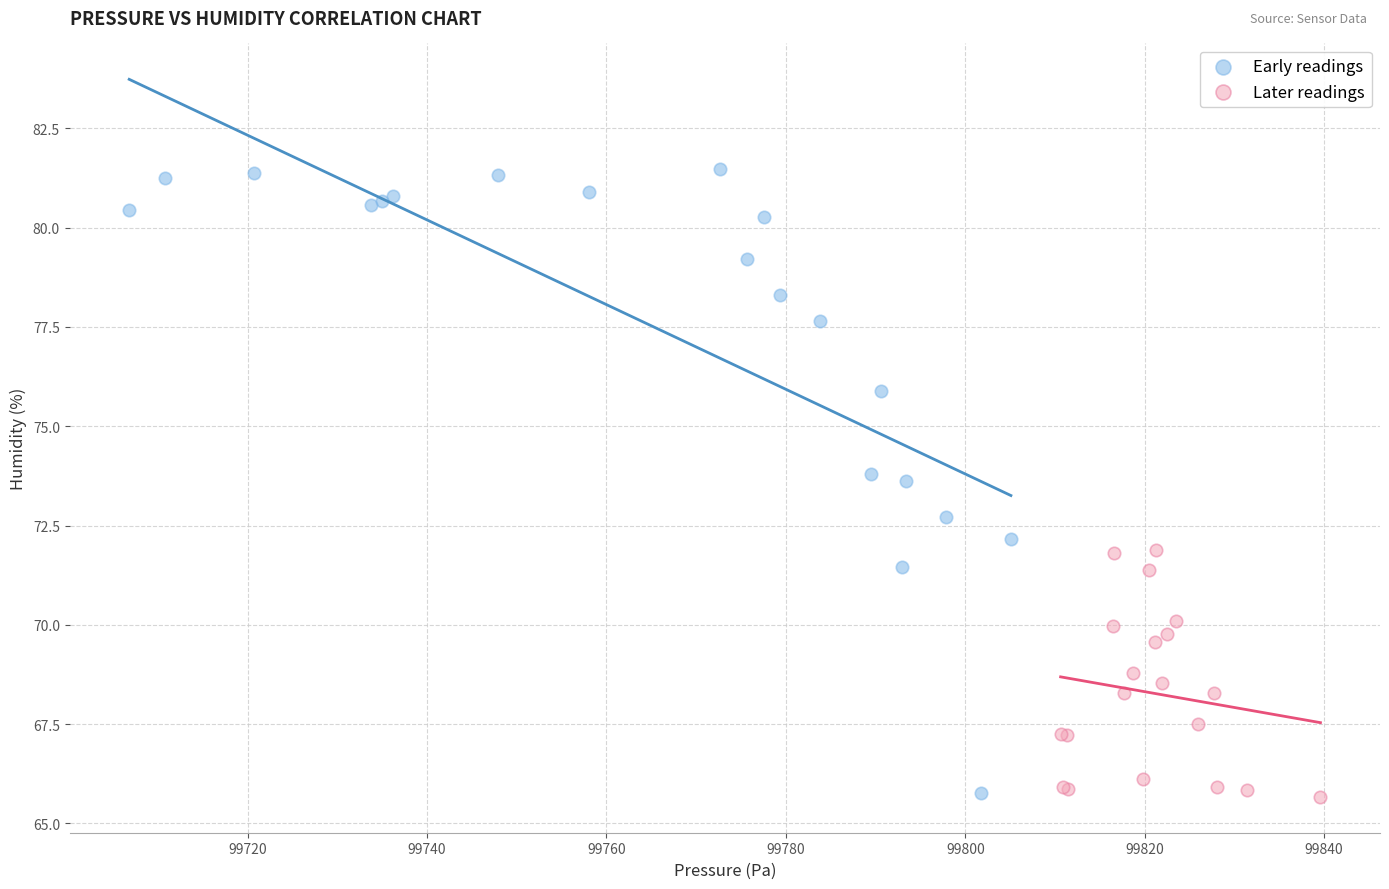

Which series contains the highest Y value?

Early readings